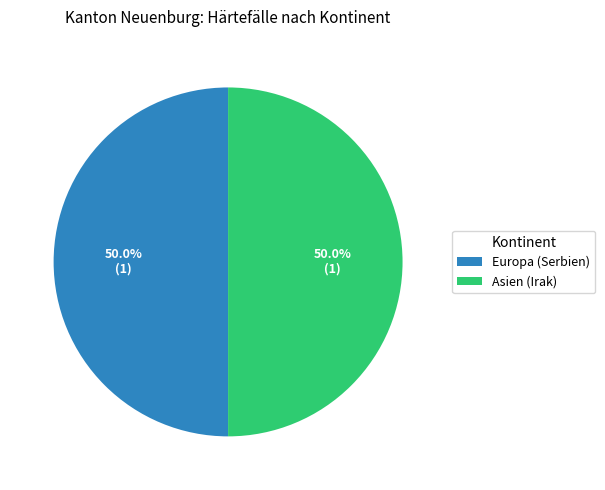

To the nearest percent, what is the average slice percentage?

50%